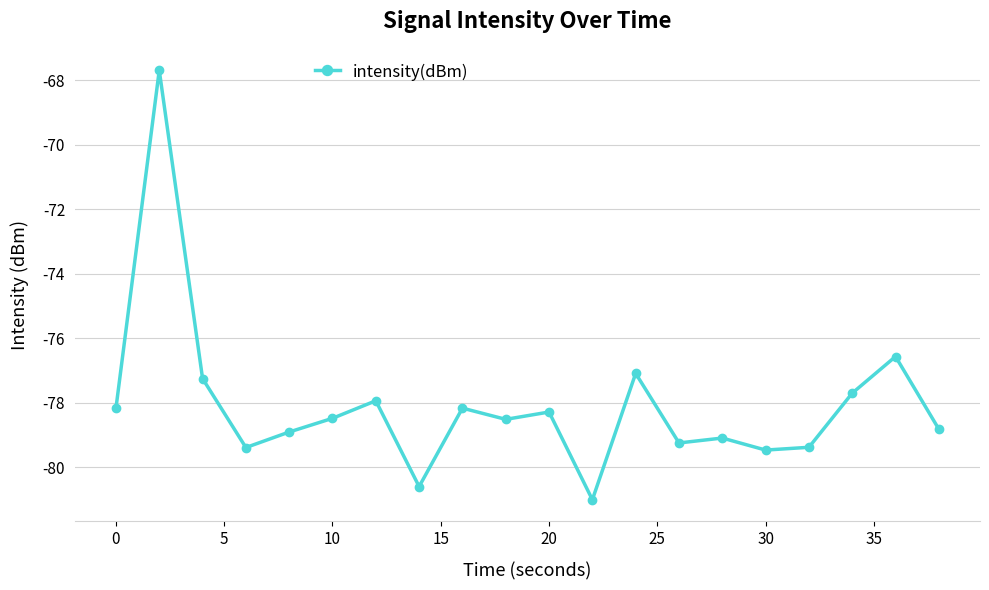

How many values are below -78?

14